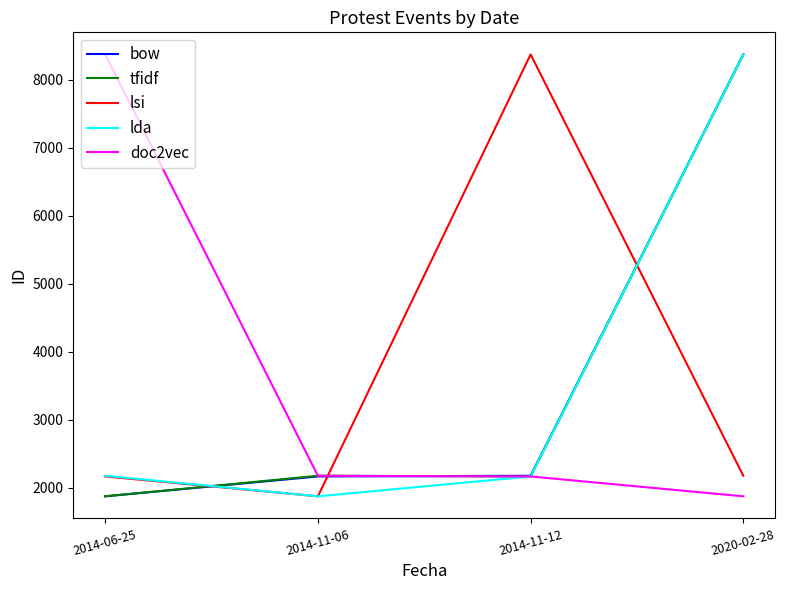

What is the difference between the highest and lowest values at 2014-11-06?

302